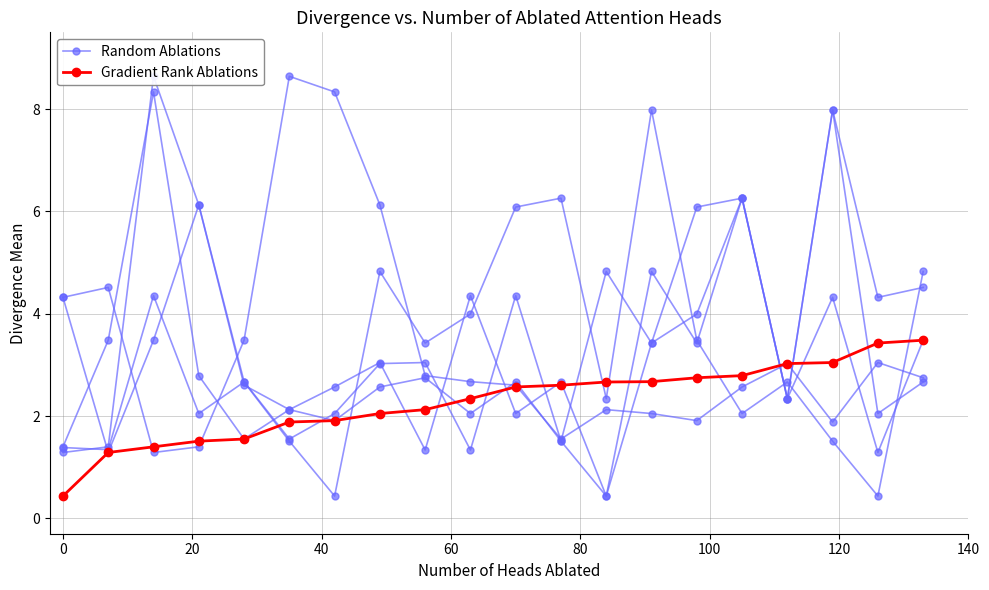

What is the highest value of the Gradient Rank Ablations series?

3.5